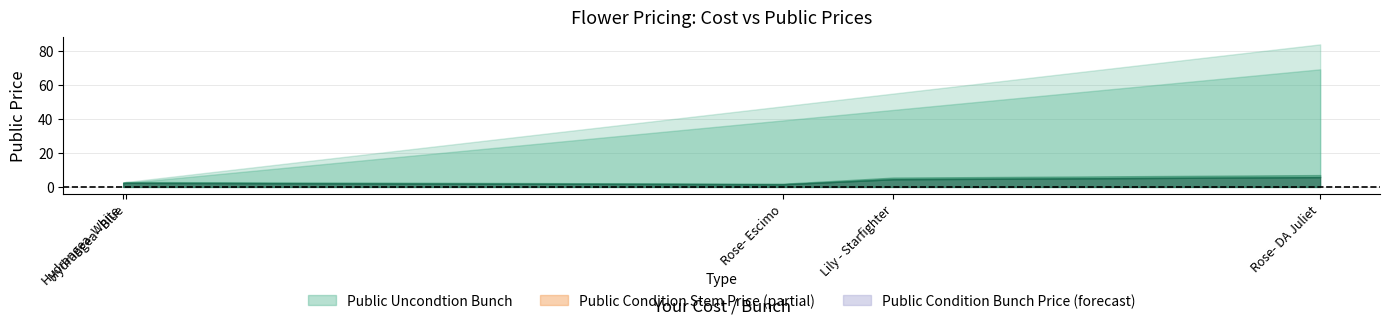

Between Rose- Escimo and Lily - Starfighter, which series saw the biggest shift?

Public Condition Bunch Price